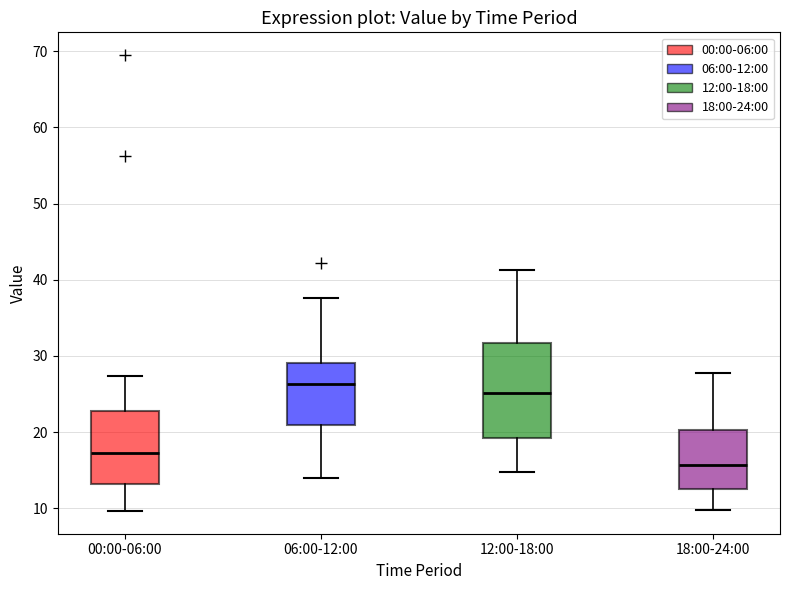

Which box has the lowest median line?

18:00-24:00